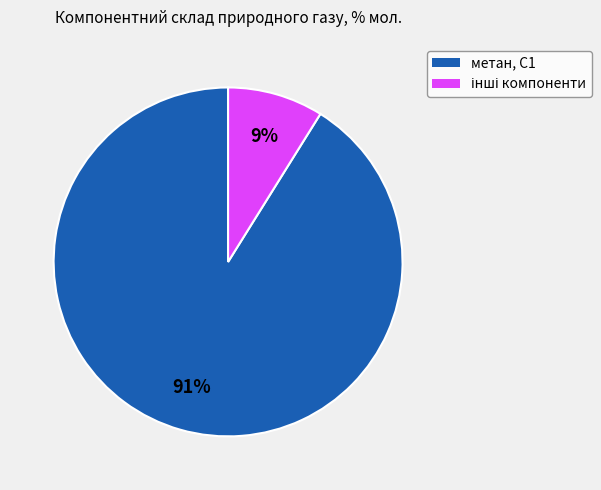

To the nearest percent, what is the average slice percentage?

50%